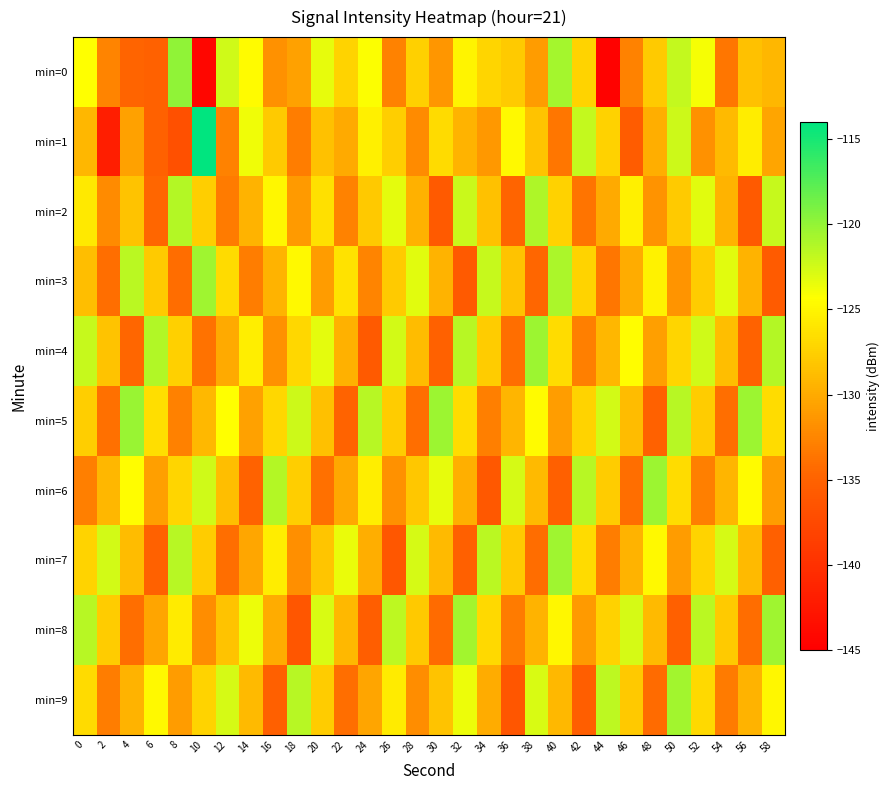

Between 6 and 38, which is larger?

38